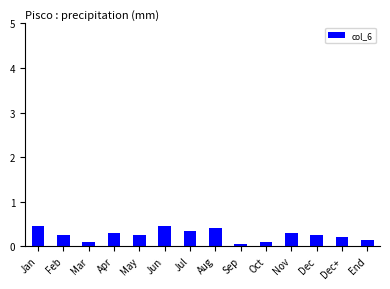

What is the approximate value at Aug?

0.4